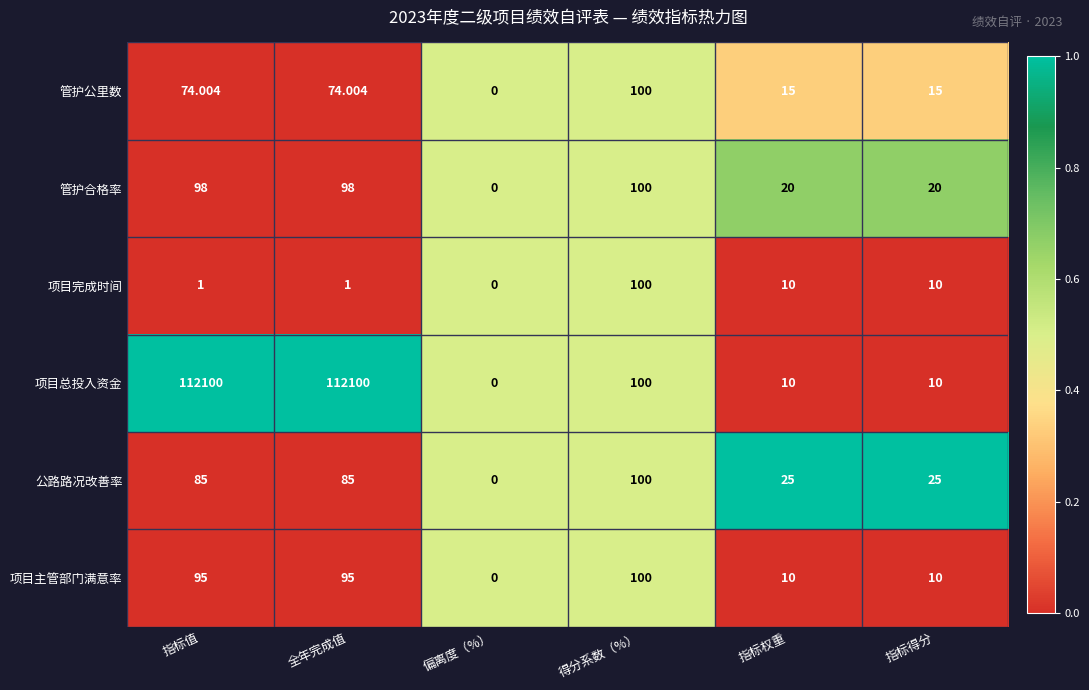

Is the value of 项目总投入资金 at 指标权重 greater than the value of 项目主管部门满意率 at 偏离度（%）?

Yes